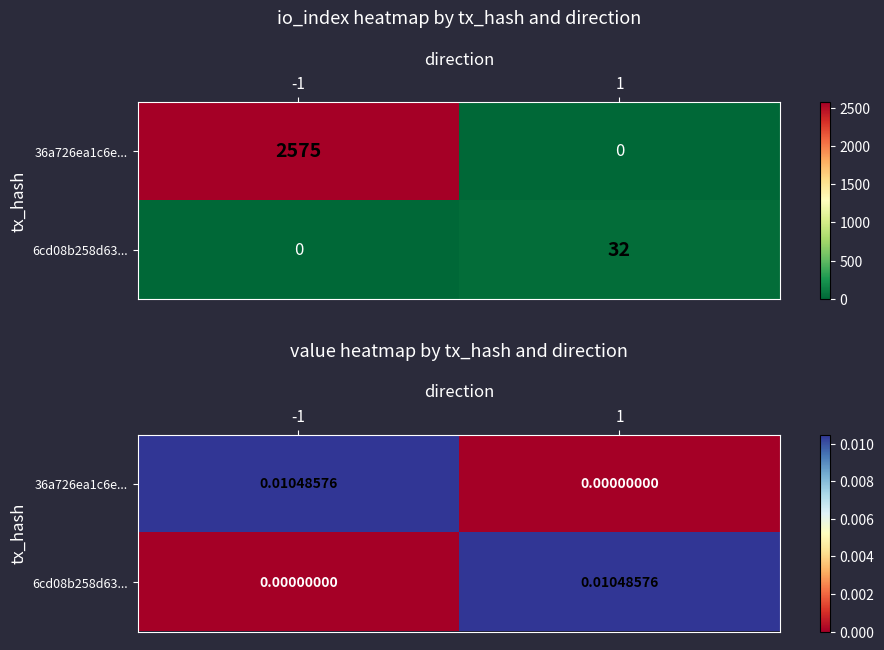

At which label is 6cd08b258d63... closest to 0?

-1